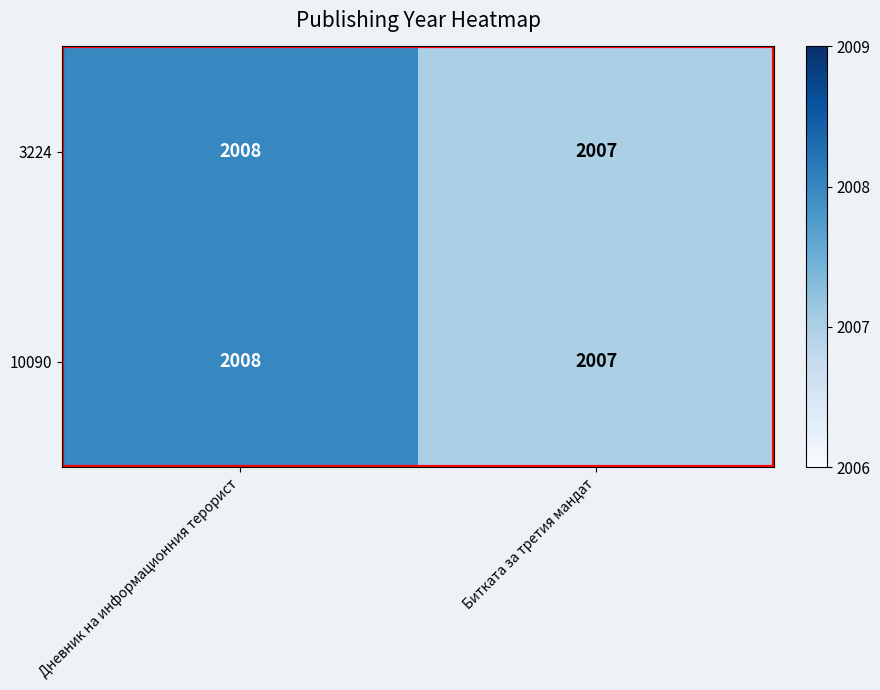

Is the value of 10090 at Дневник на информационния терорист greater than the value of 3224 at Битката за третия мандат?

Yes